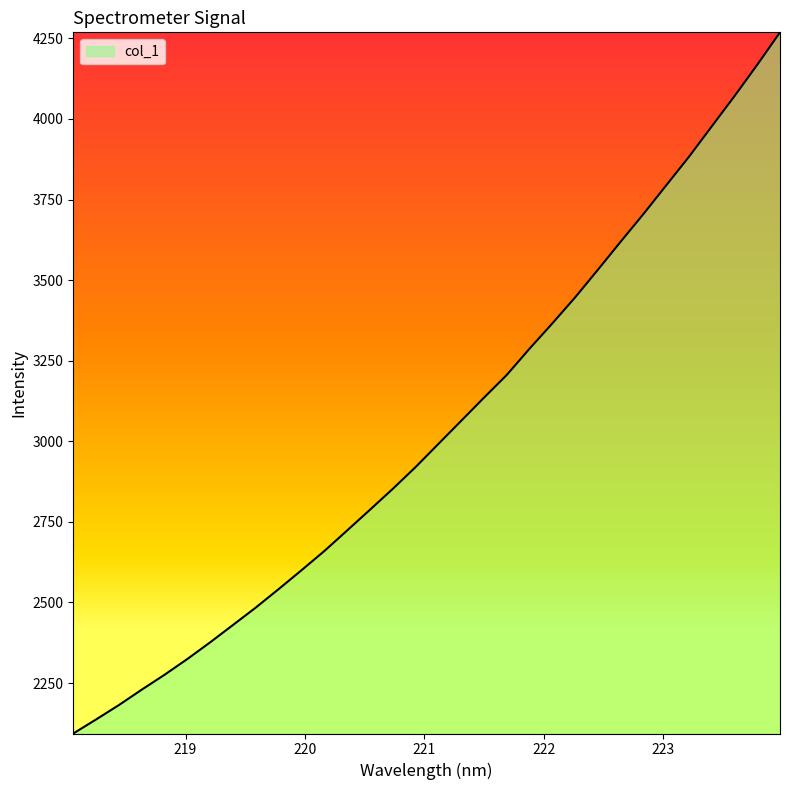

What is the greatest value displayed?

4268.8